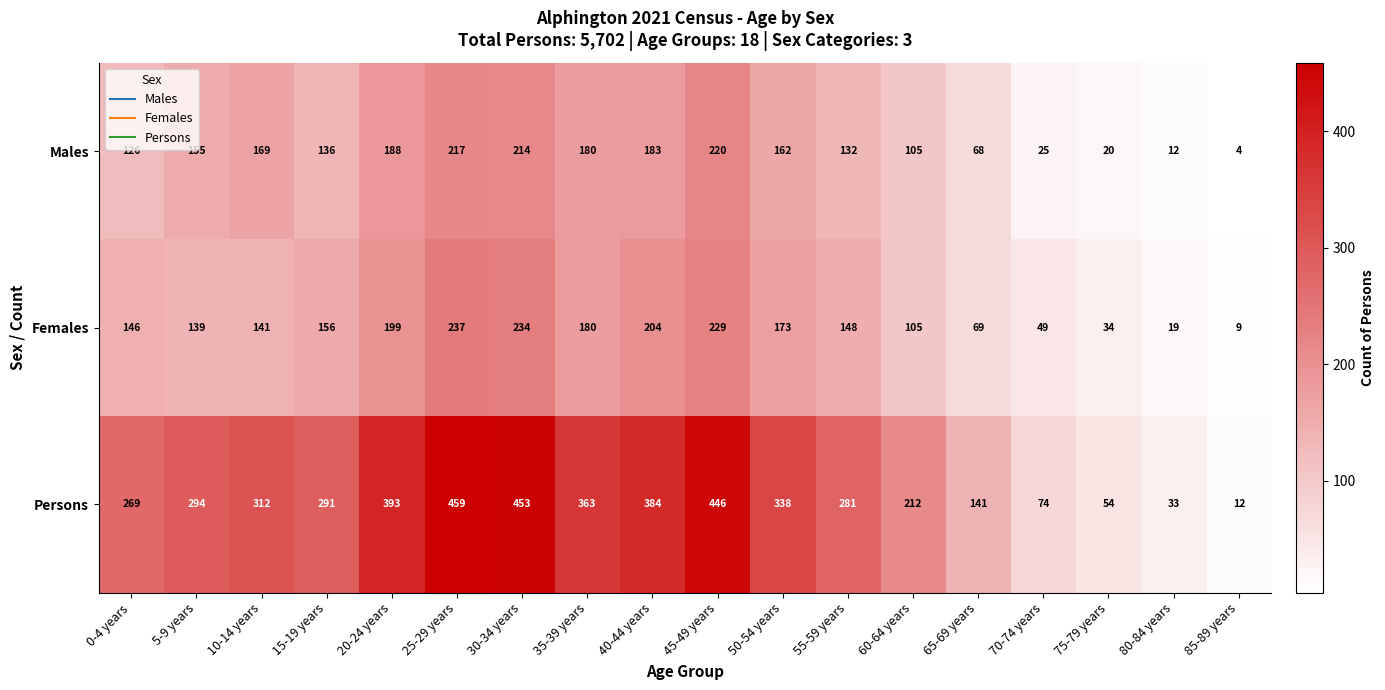

Is it true that Females equals 49 at 70-74 years?

True